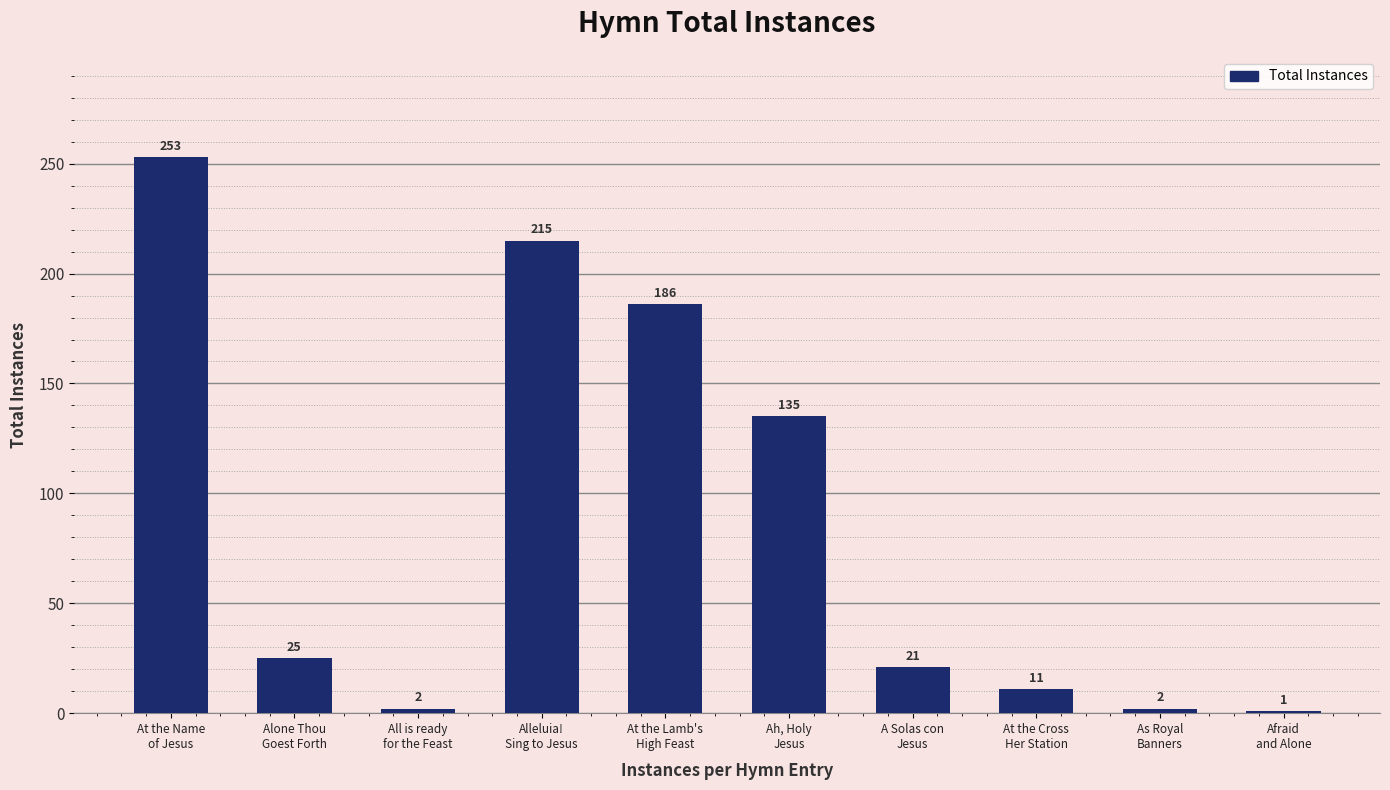

Which has a higher value, At the Lamb's
High Feast or At the Cross
Her Station?

At the Lamb's
High Feast